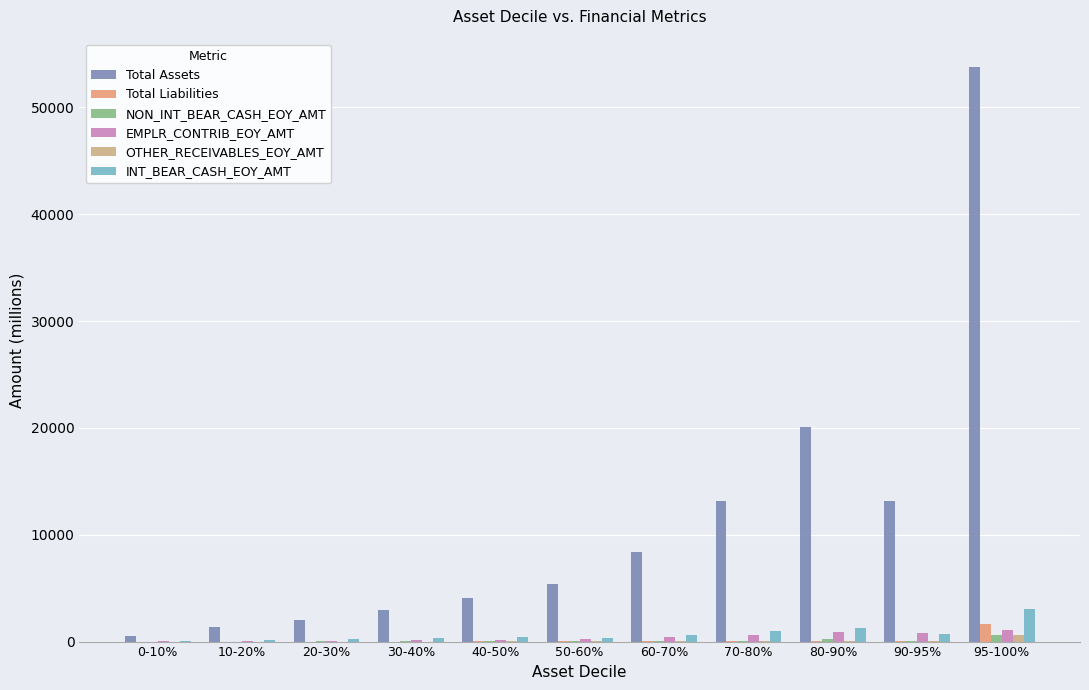

What is the value of the INT_BEAR_CASH_EOY_AMT bar at the 8th from the left?

1015.6